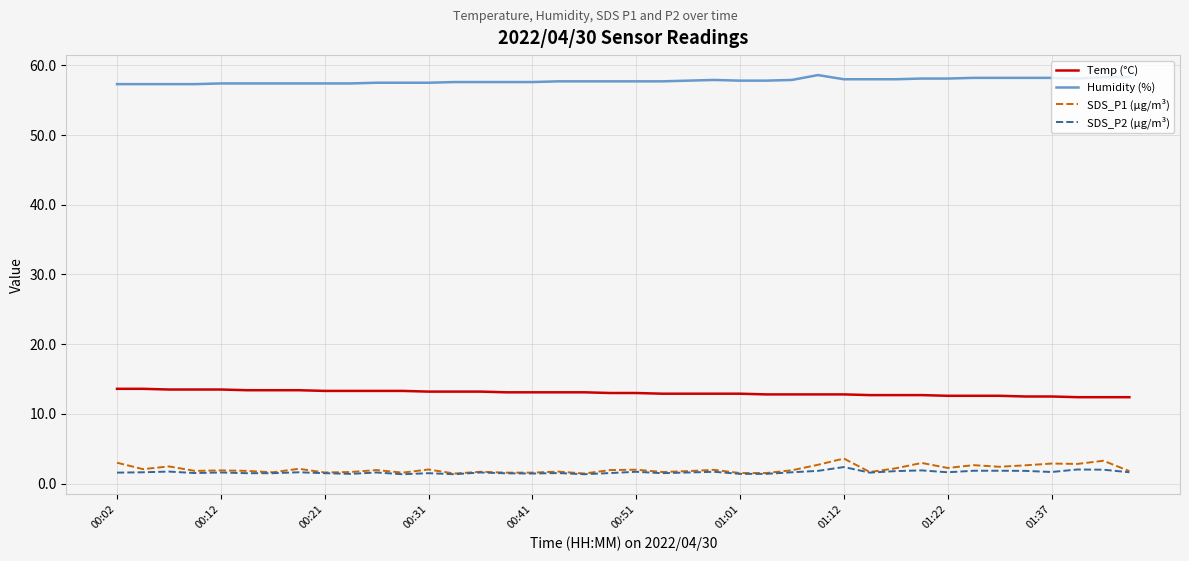

What is the highest value of the Temp (°C) series?

13.6